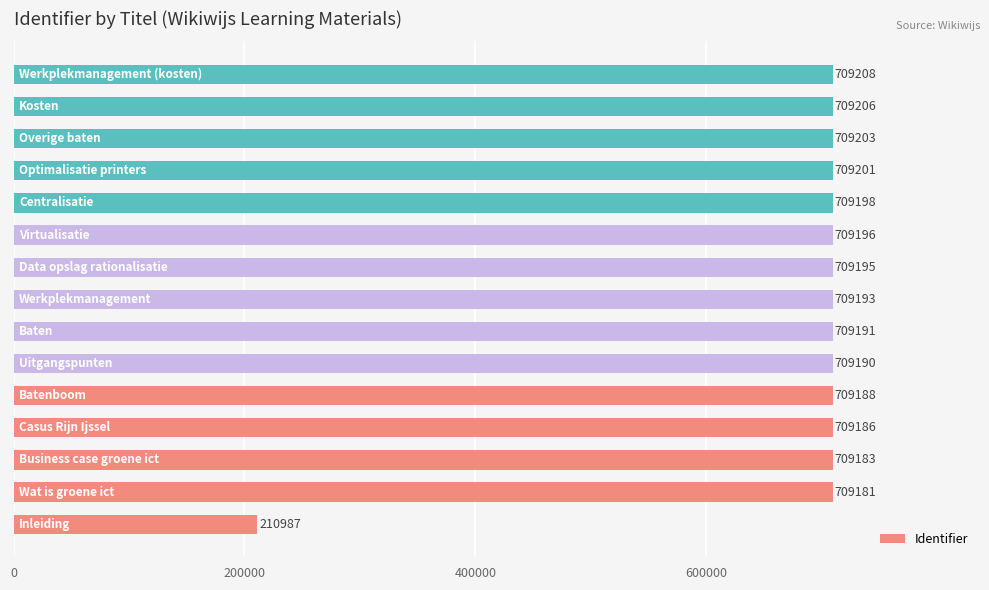

What is the smallest value displayed?

210987